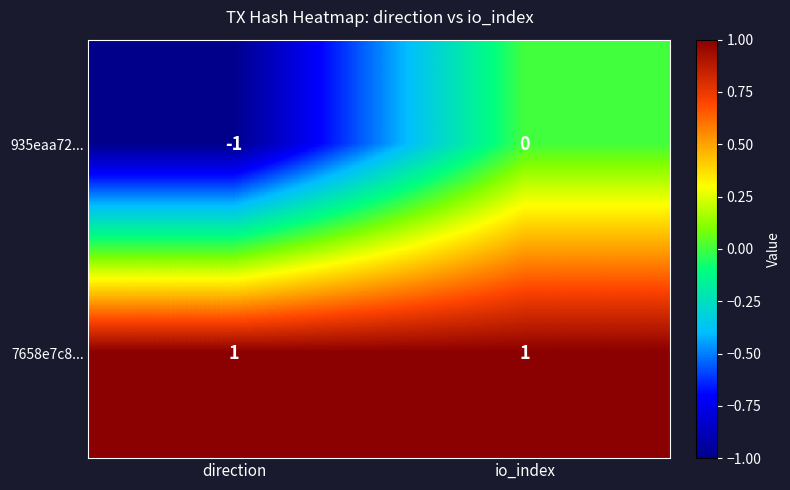

The value of 7658e7c8... at direction is 1. True or false?

True